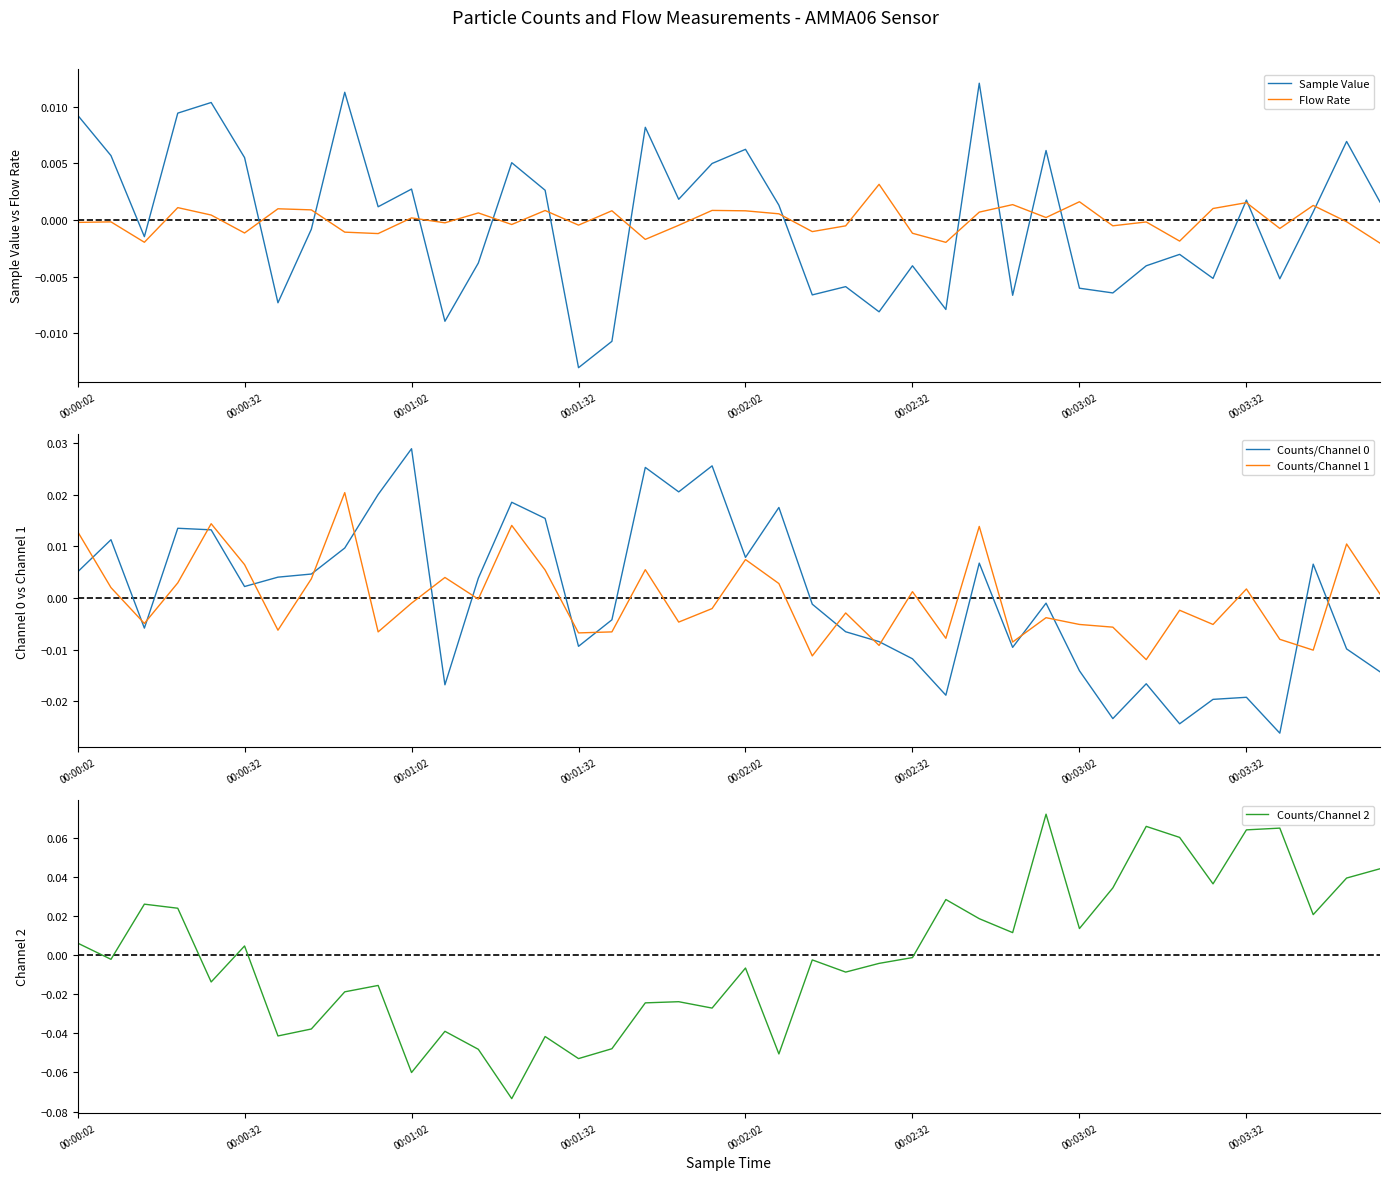

True or false: Counts/Channel 2 has a value of -0.0 at 00:02:32.

True